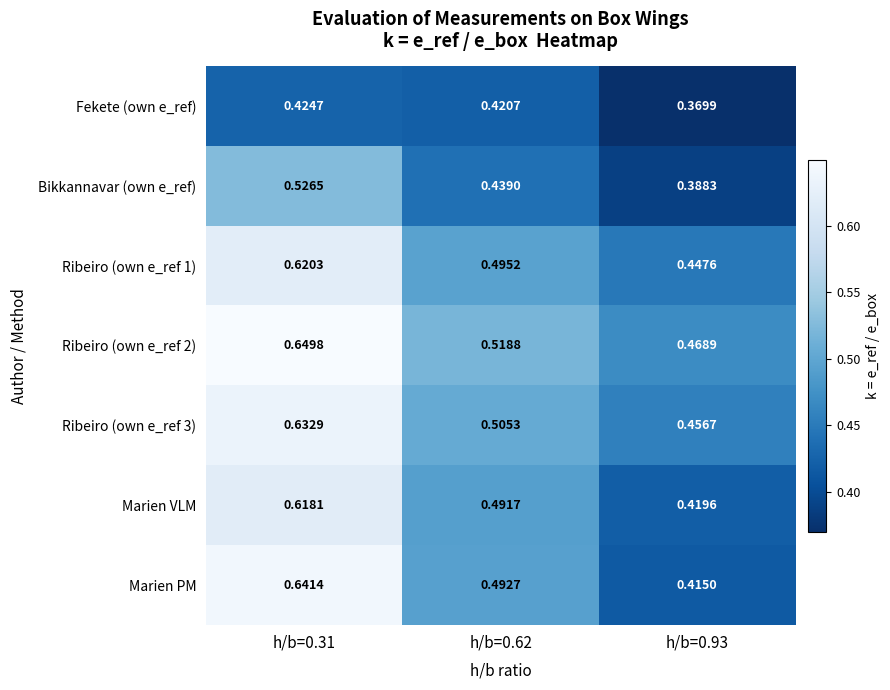

Is the value of Marien PM at h/b=0.62 greater than the value of Marien VLM at h/b=0.31?

No